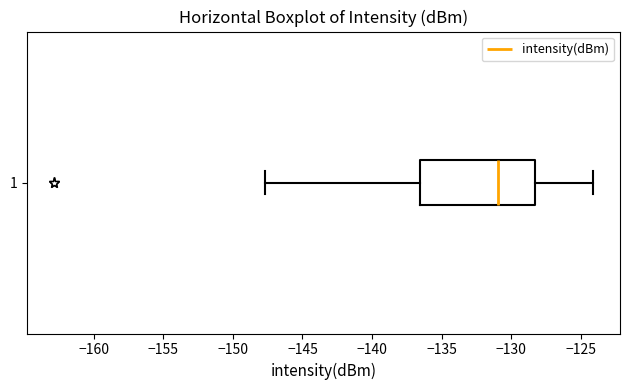

Read this box plot against the x-axis: the position of the median line, the range covered by the box, and the ends of both whiskers. The values are not printed on the chart, so give them approximately, as read against the axis.

median -131.0, box -136.5 to -128.5, whiskers -147.5 to -124.0